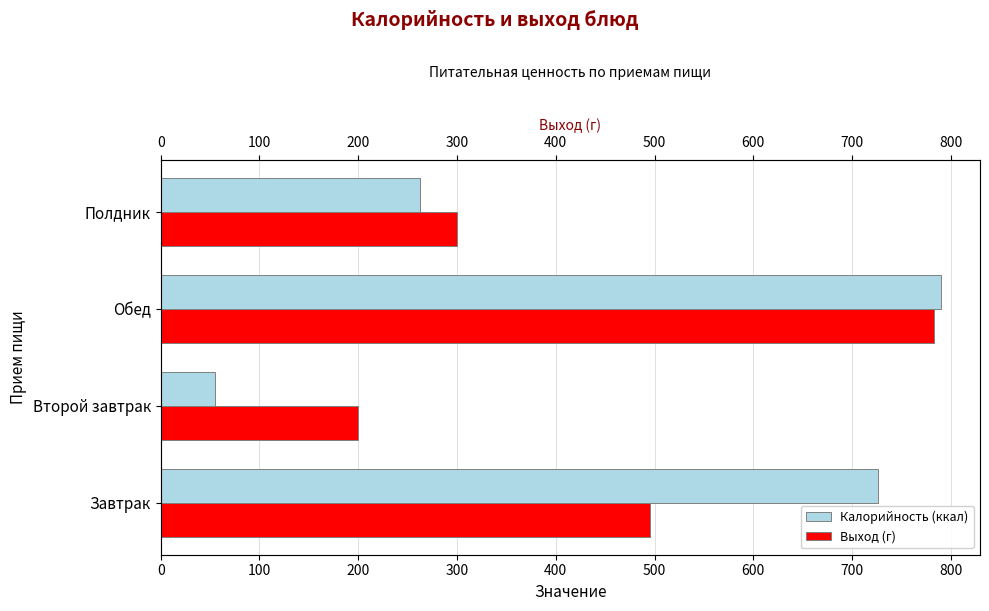

True or false: Выход (г) has a value of 823 at Завтрак.

False